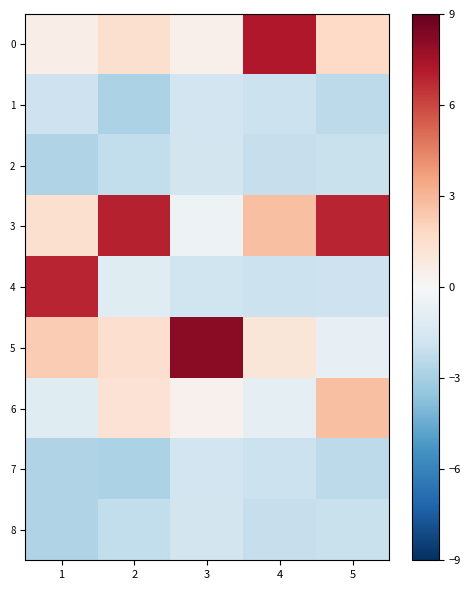

Which series has the largest total across all categories?

3